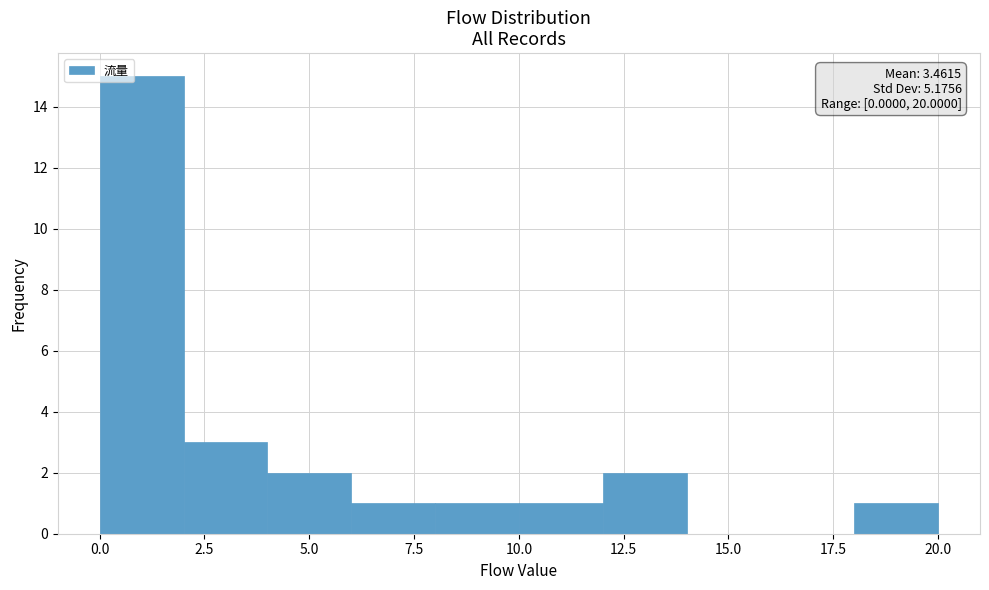

Over which range of the x-axis is the bar tallest?

0 to 2